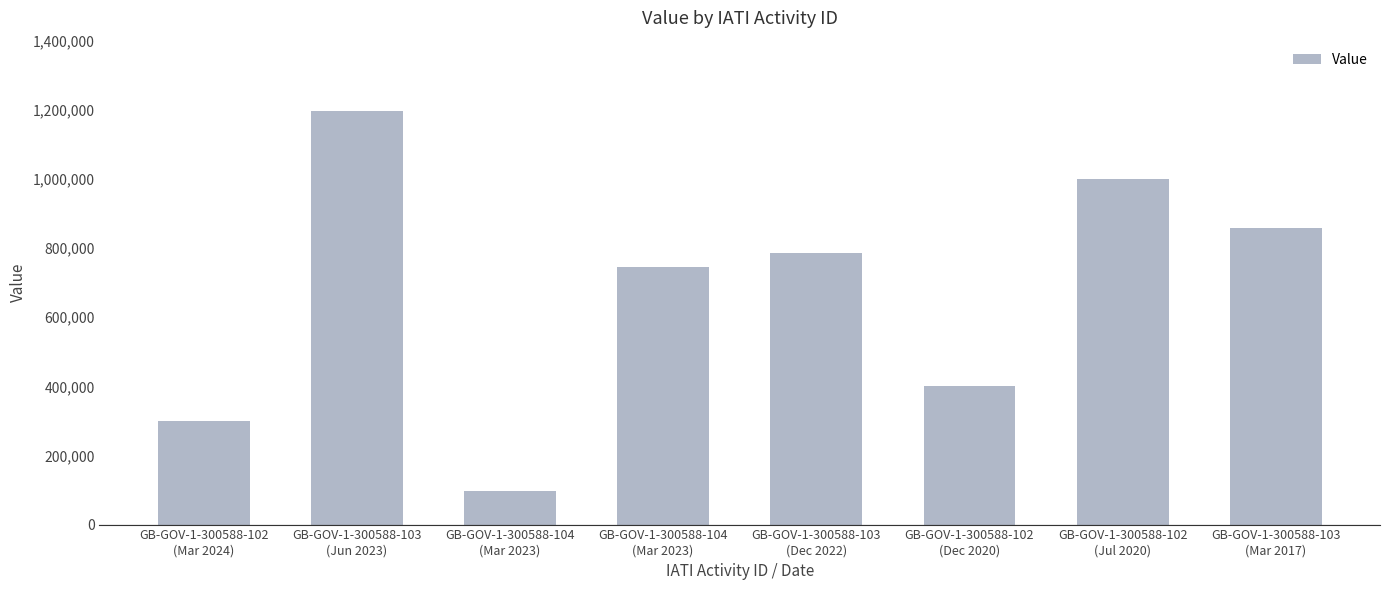

What is the change in value from GB-GOV-1-300588-102
(Dec 2020) to GB-GOV-1-300588-103
(Mar 2017)?

+458039.0